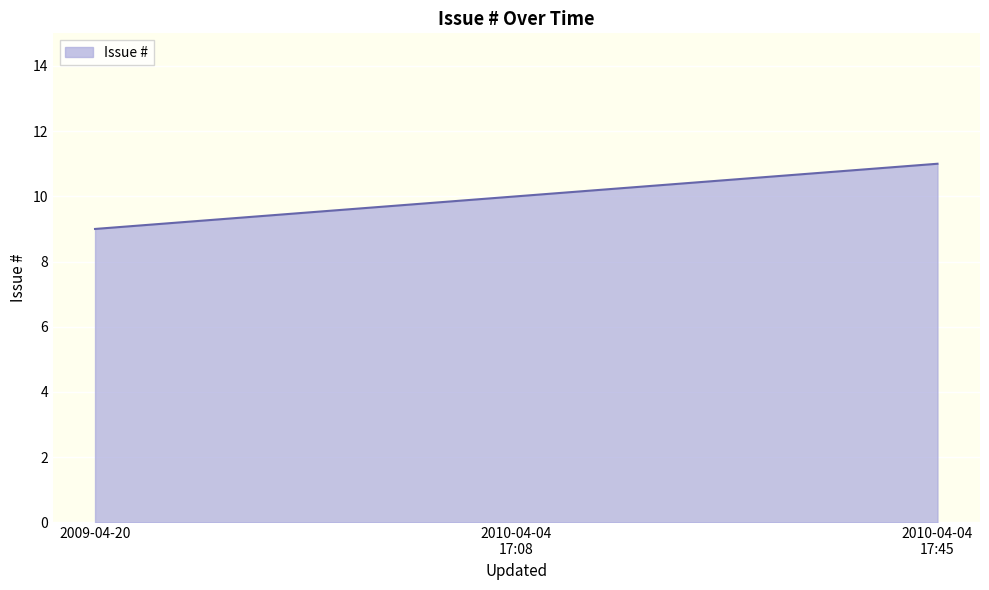

What is the minimum value shown in the chart?

9